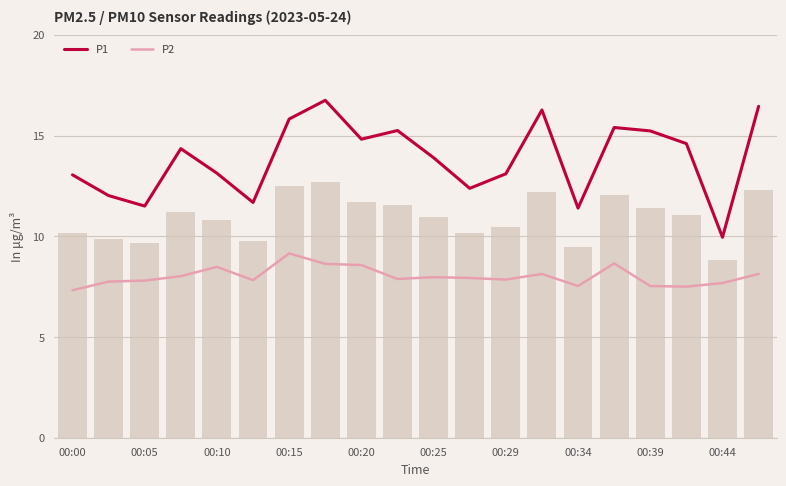

Which series has the largest total across all categories?

P1